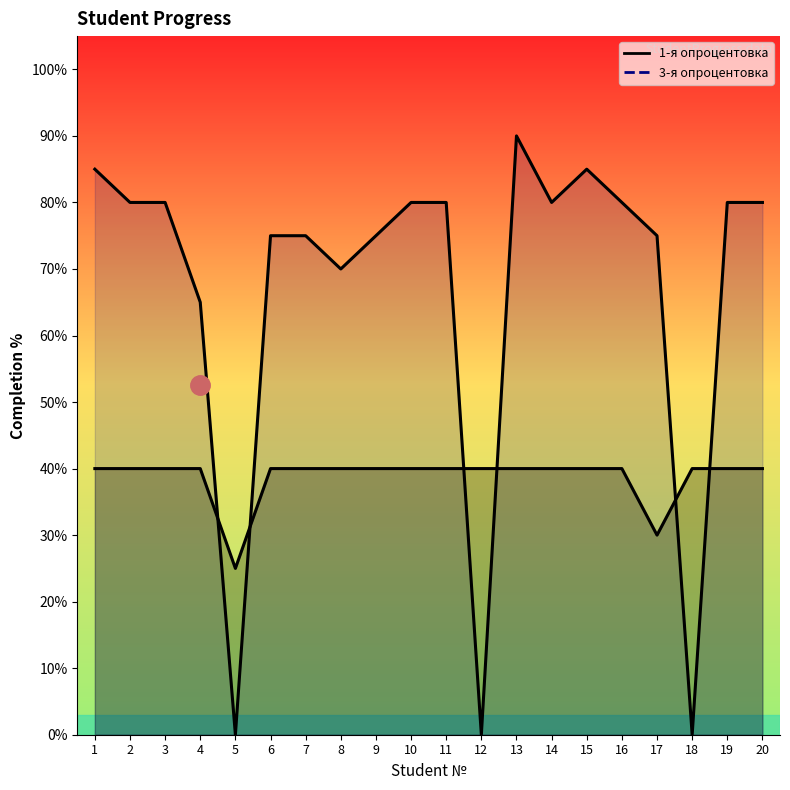

What is the total value across all series at 3?

120